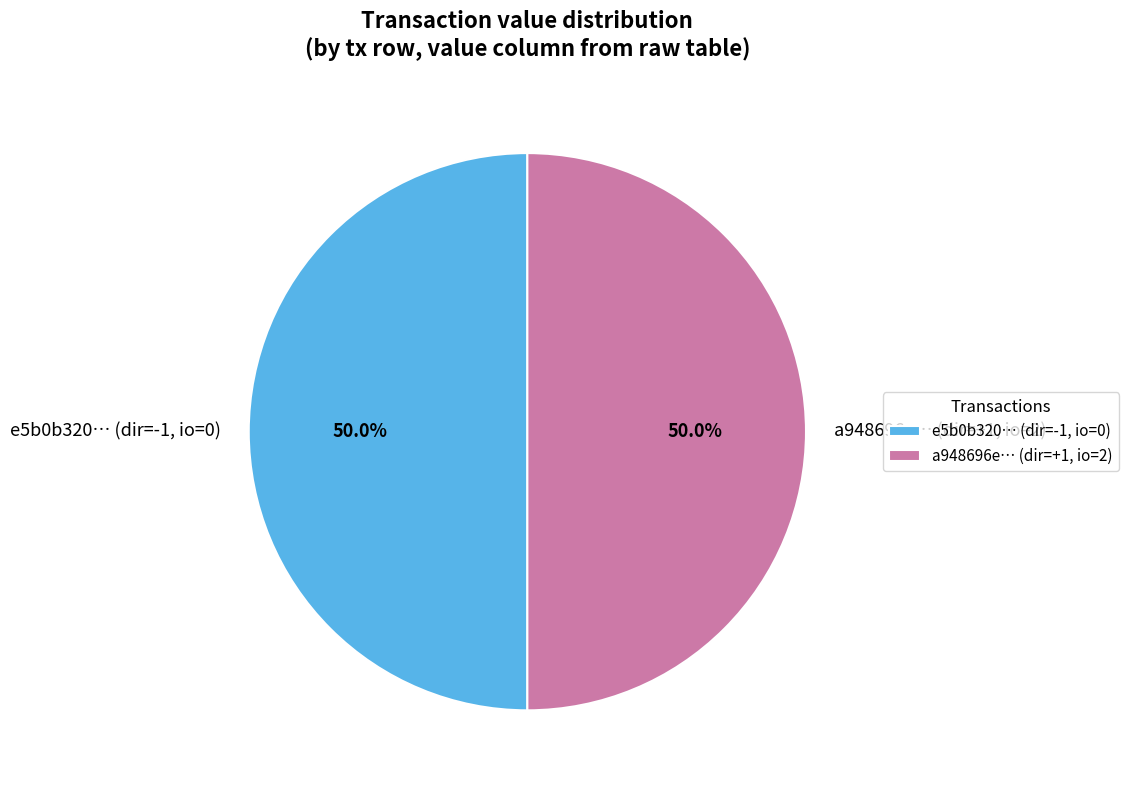

Combined, what portion of the pie is a948696e… (dir=+1, io=2) and e5b0b320… (dir=-1, io=0)?

100.0%